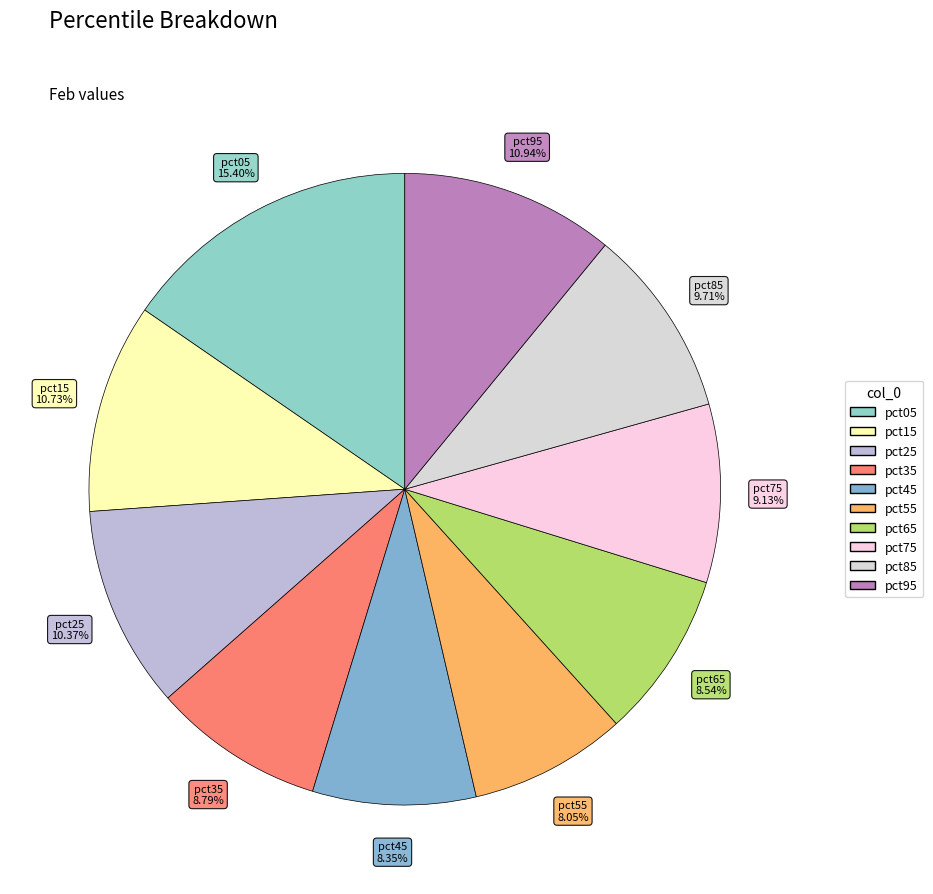

Which slice is the largest?

pct05